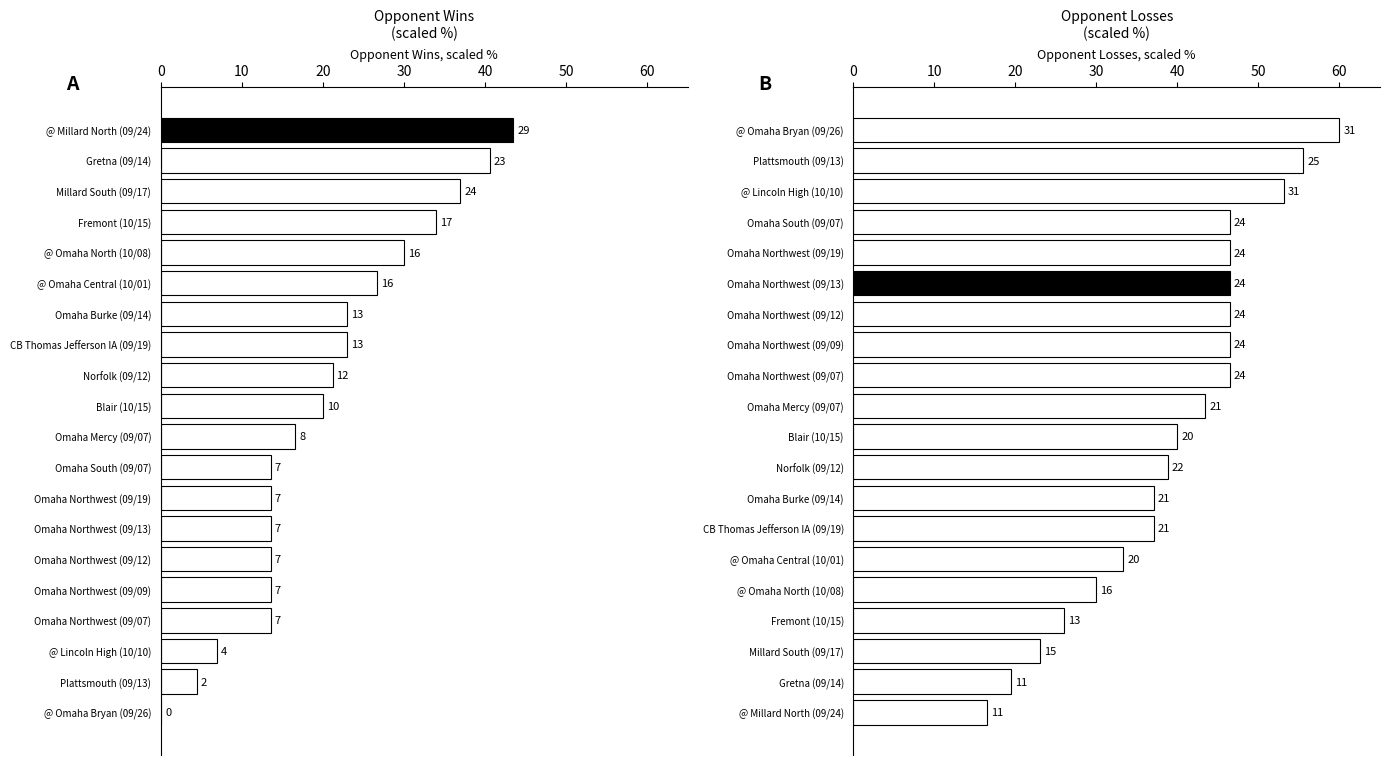

What is the sum of the Opponent Wins values at @ Omaha Bryan (09/26) and Omaha Northwest (09/13)?

13.5